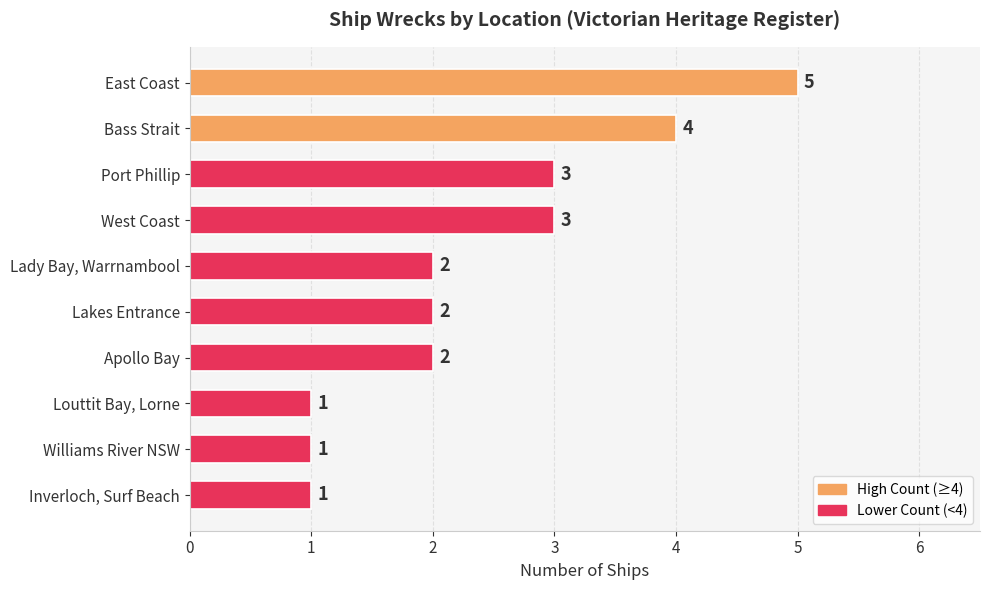

What is the difference between the maximum and minimum values?

4